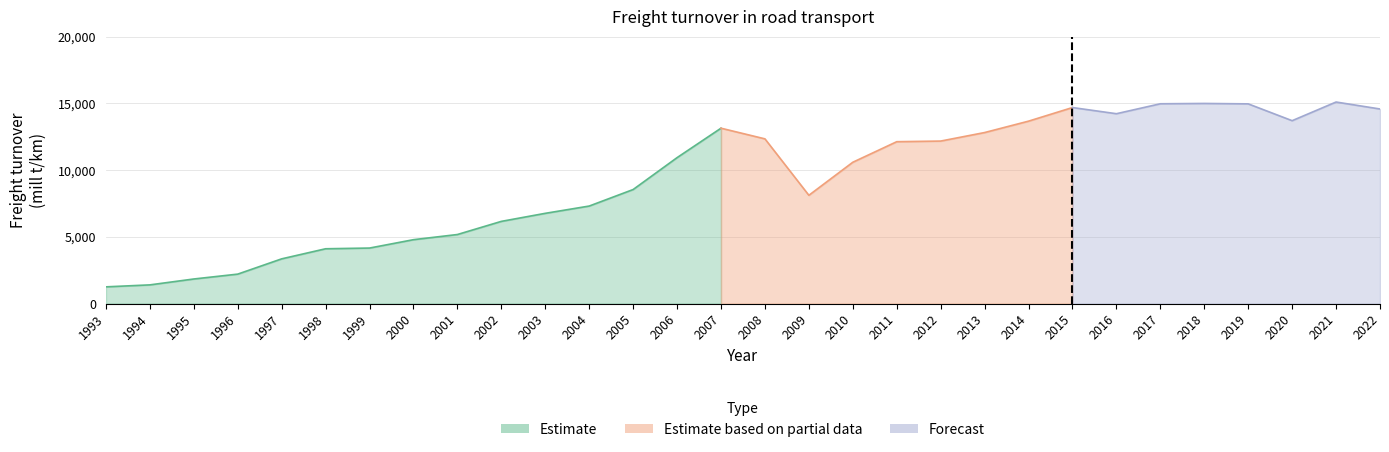

What value does the data have at 1998?

4107.7